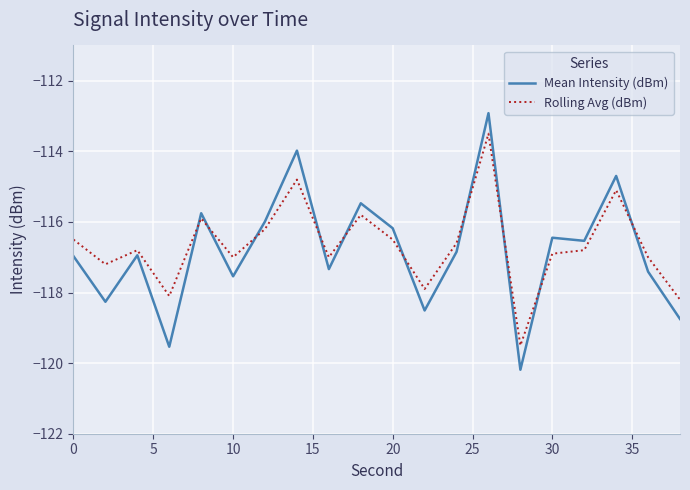

What is the difference between the maximum and minimum values in the Rolling Avg (dBm) series?

6.0